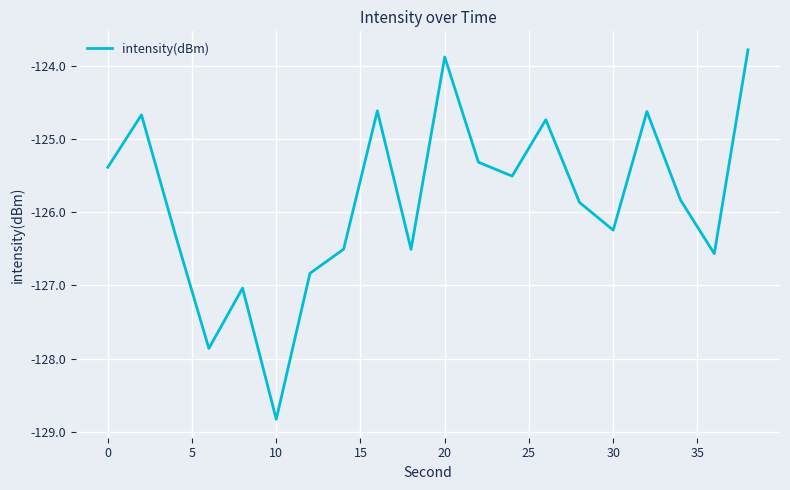

What is the average value?

-125.8